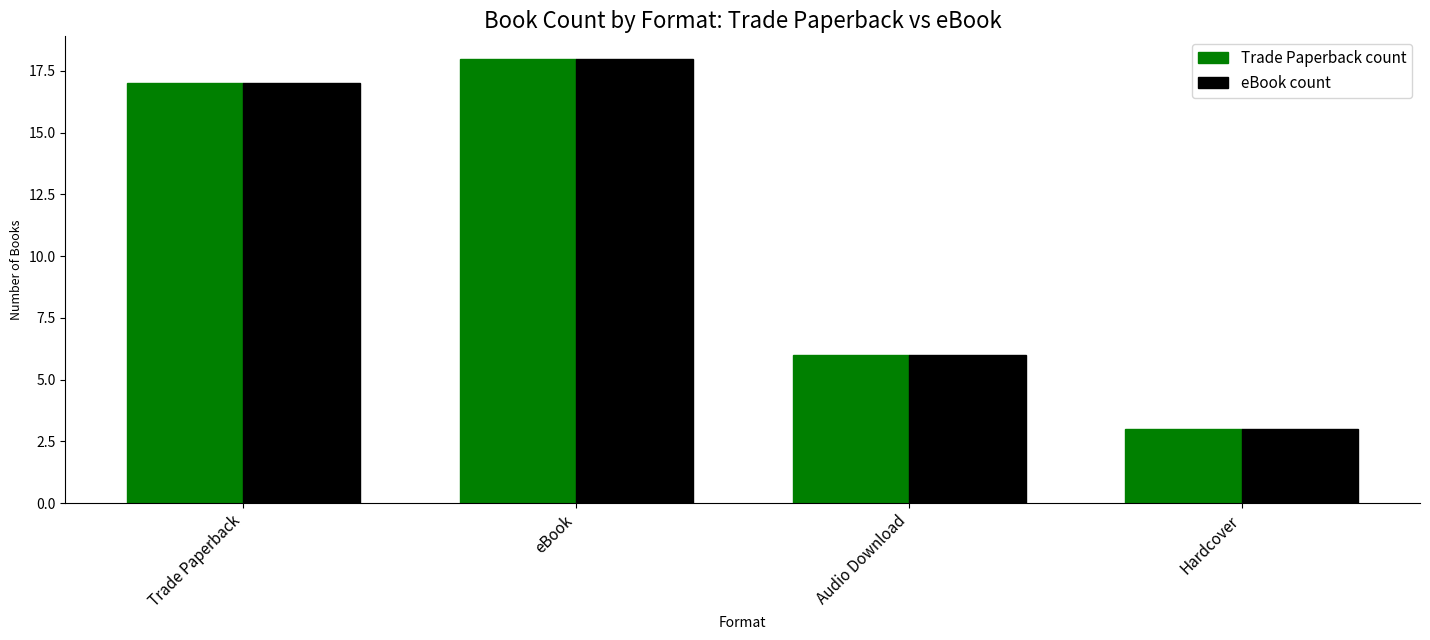

What is the total value across all series at Trade Paperback?

34